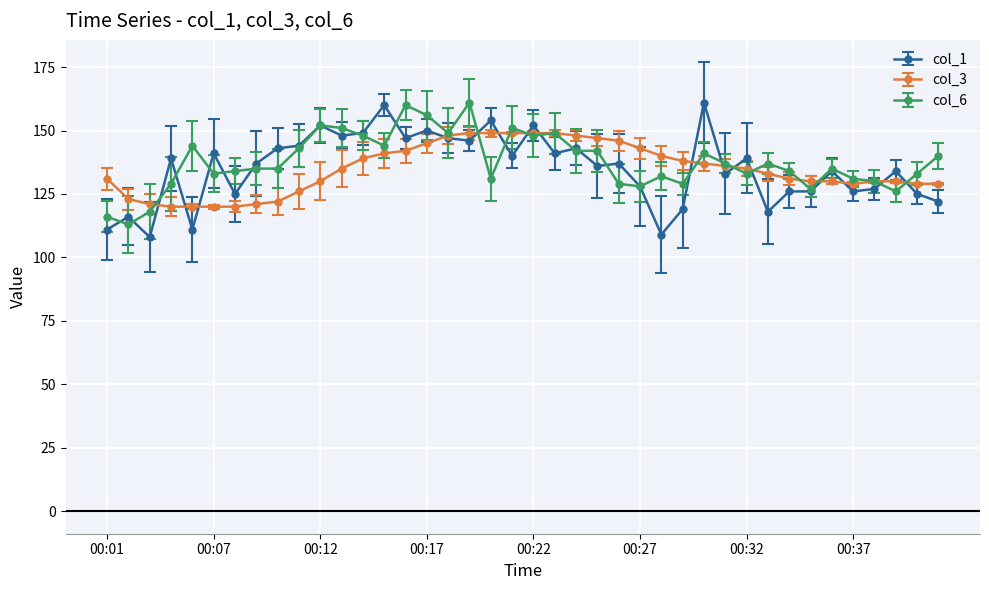

How many data points does each series have?

40